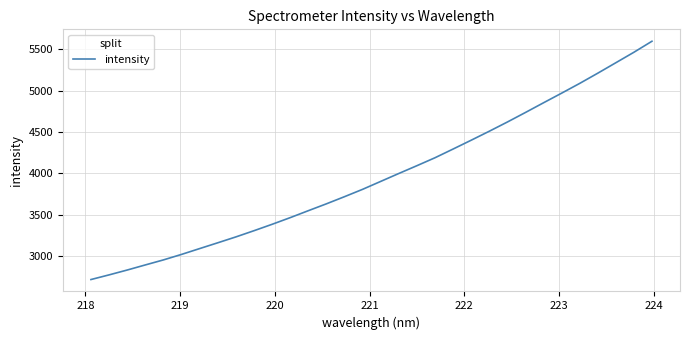

What is the minimum value shown in the chart?

2717.9